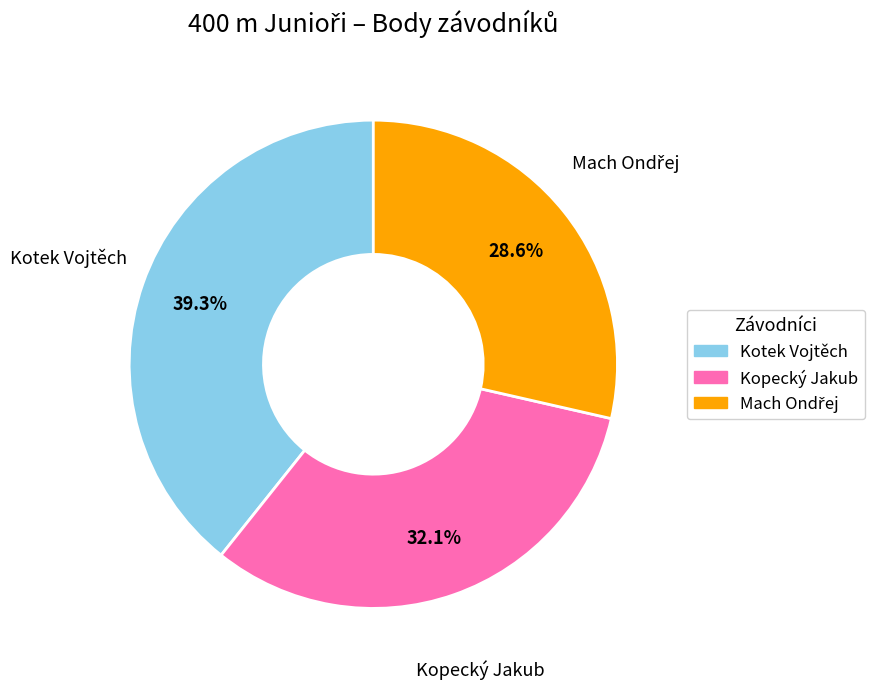

What is the largest slice in the pie chart?

Kotek Vojtěch